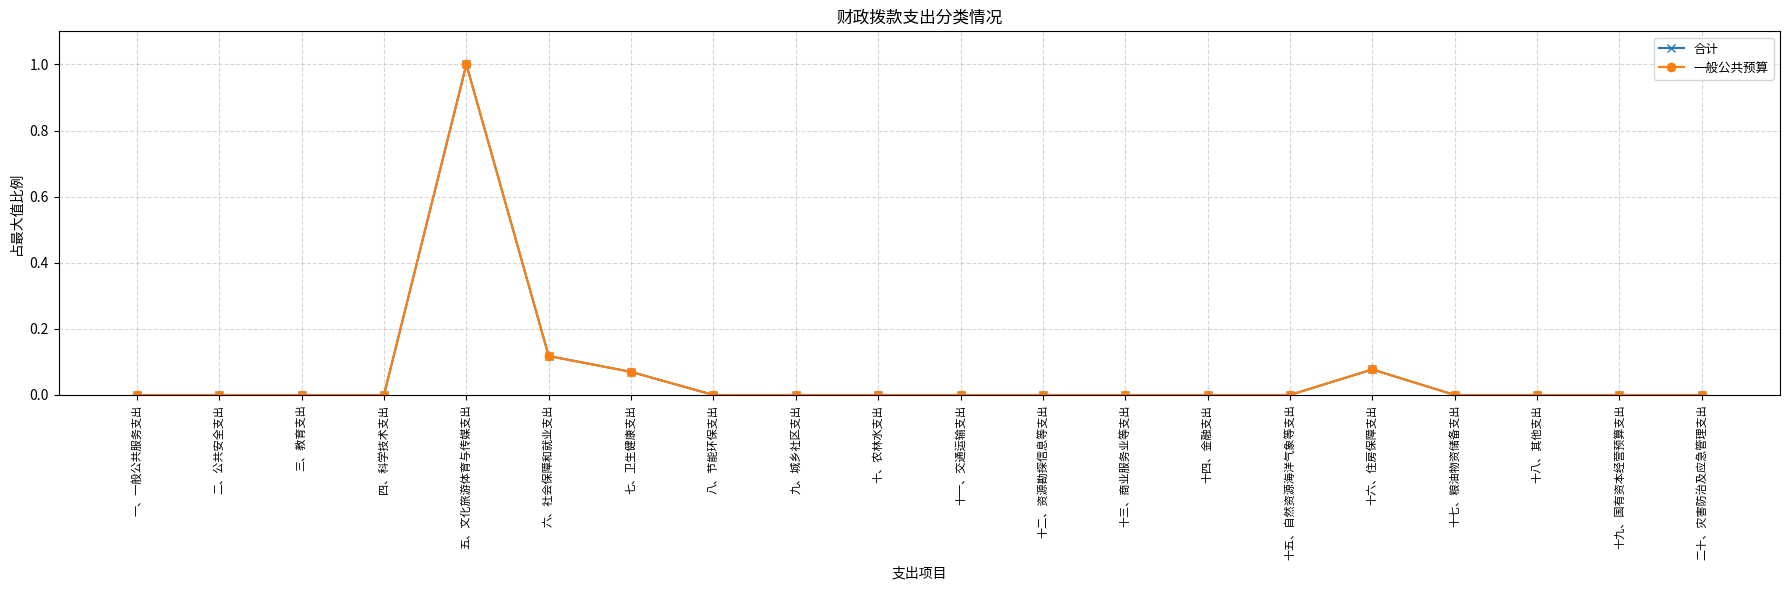

At which label is 合计 closest to 0?

一、一般公共服务支出